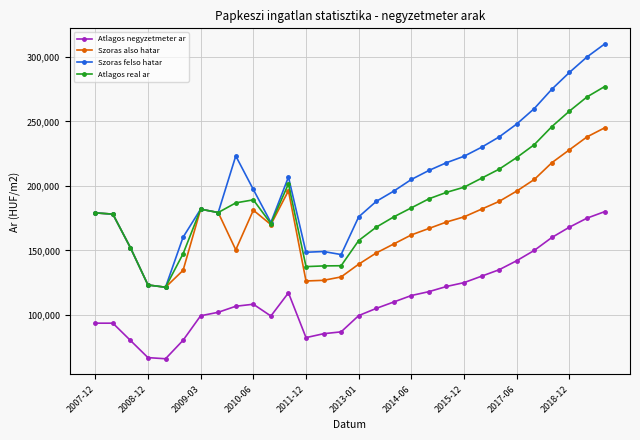

Which series has the largest total across all categories?

Szoras felso hatar